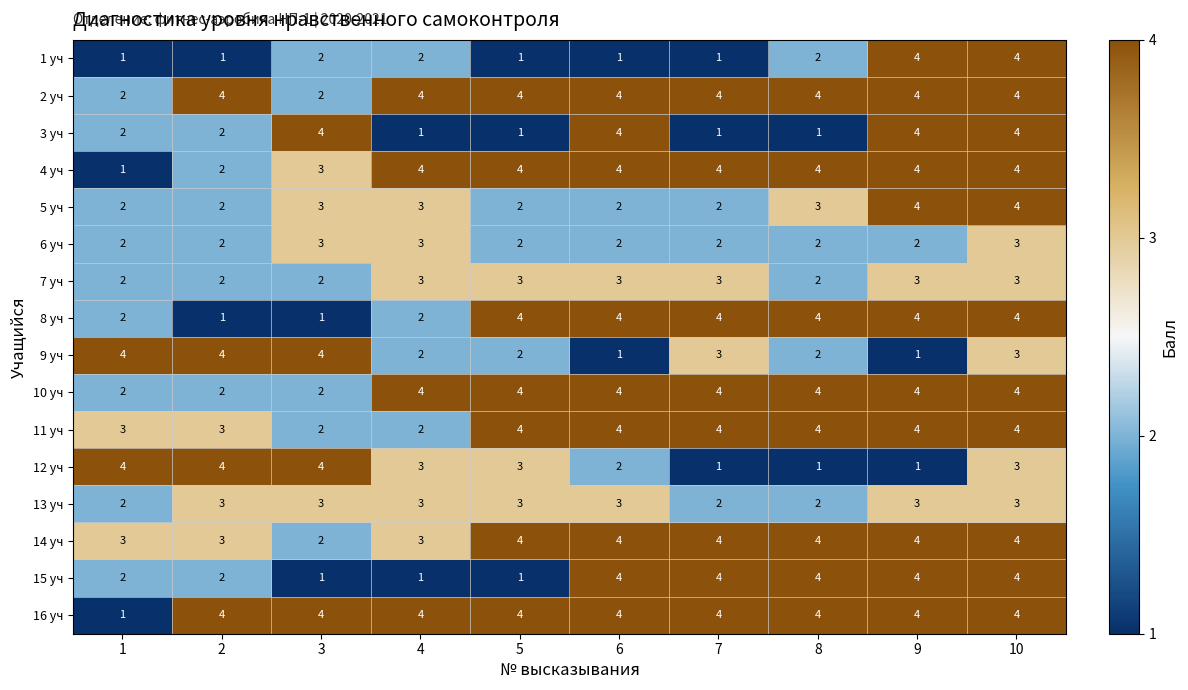

How many data points does each series have?

10